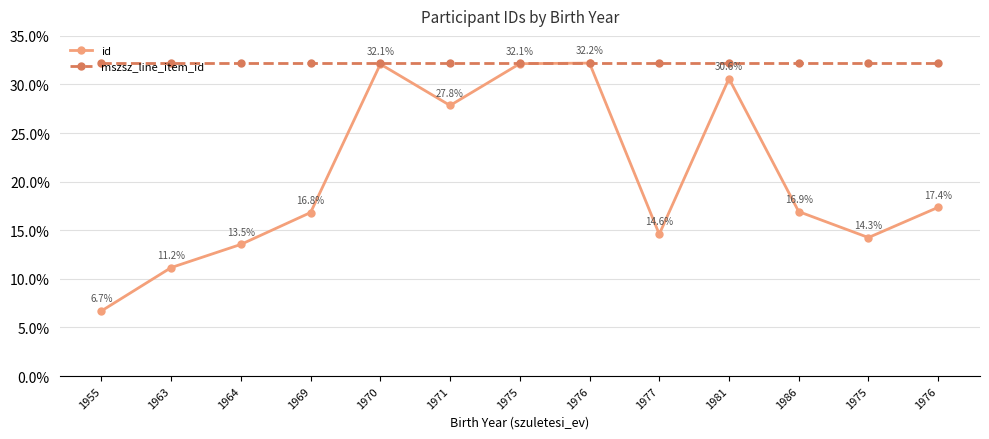

List the series in order of their peak value, lowest first.

id, mszsz_line_item_id